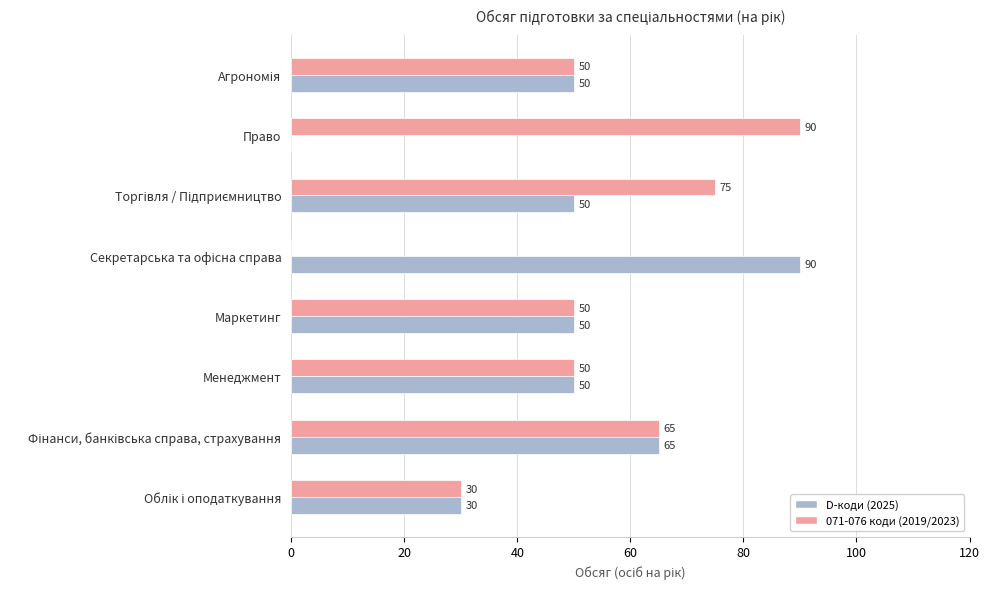

What is the sum of all D-коди (2025) values?

385